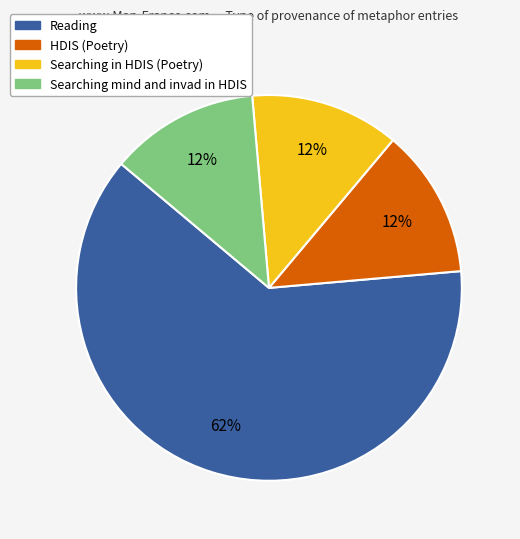

To the nearest percent, what percentage of the pie is Searching mind and invad in HDIS?

13%